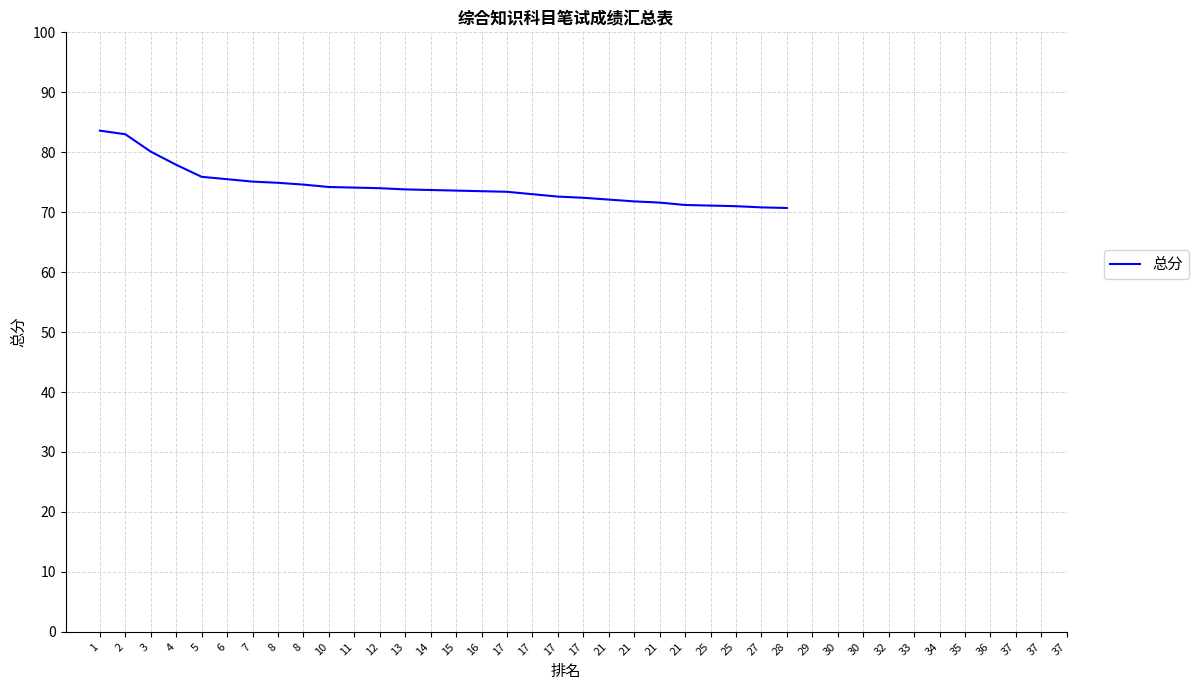

True or false: the data has more than 0 interior local peaks.

False